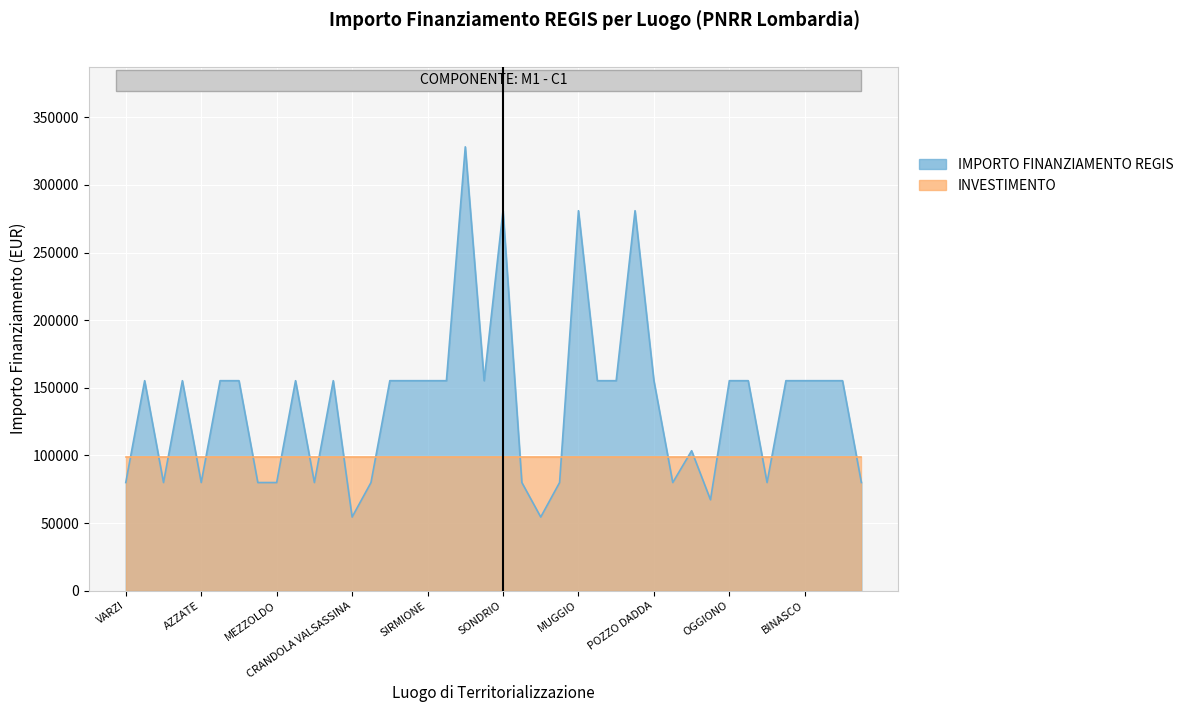

Reading left to right, what are all the values shown in this chart?

VARZI=79922	BREGNANO=155234	FRASCAROLO=79922	PONTE SAN PIETRO=155234	AZZATE=79922	DELLO=155234	VIDIGULFO=155234	FOPPOLO=79922	MEZZOLDO=79922	VEDANO OLONA=155234	LONGHENA=79922	RODIGO=155234	CRANDOLA VALSASSINA=54412	PIAZZATORRE=79922	LONATE POZZOLO=155234	STEZZANO=155234	SIRMIONE=155234	VERDELLO=155234	CREMONA=328160	CESATE=155234	SONDRIO=280932	TERNATE=79922	LANZADA=54412	VILLANOVA DARDENGHI=79922	MUGGIO=280932	TAVERNERIO=155234	LOCATE DI TRIULZI=155234	CORSICO=280932	POZZO DADDA=155234	DONGO=79922	SOMMA LOMBARDO=103444	SARTIRANA LOMELLINA=67167	OGGIONO=155234	MARTINENGO=155234	GANDELLINO=79922	BUSSERO=155234	BINASCO=155234	MANERBIO=155234	PONTOGLIO=155234	CASALOLDO=79922